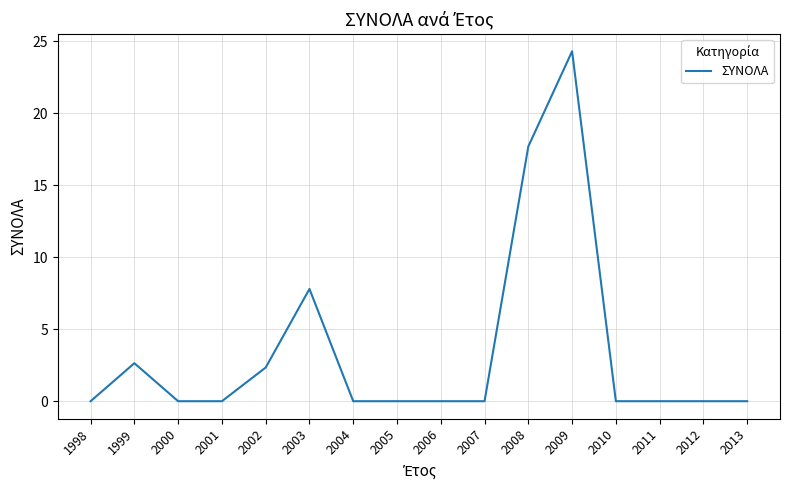

Reading right to left, extract all data points from this chart.

2013=0.0	2012=0.0	2011=0.0	2010=0.0	2009=24.3	2008=17.7	2007=0.0	2006=0.0	2005=0.0	2004=0.0	2003=7.8	2002=2.3	2001=0.0	2000=0.0	1999=2.6	1998=0.0